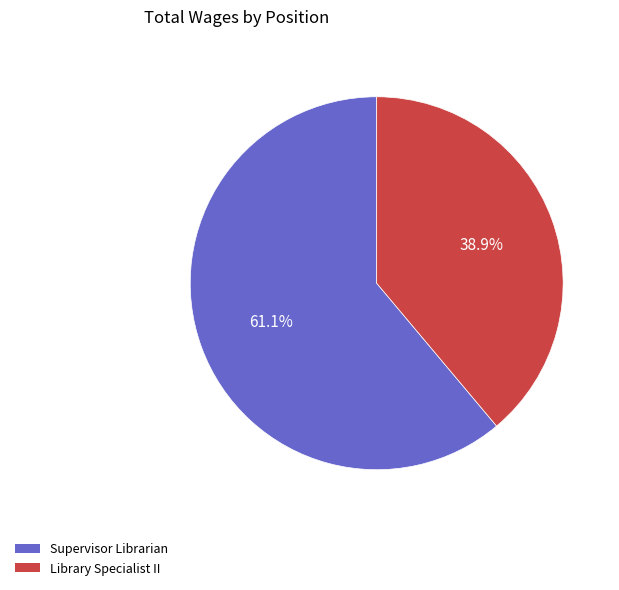

To the nearest percent, what percentage of the pie is Library Specialist II?

39%